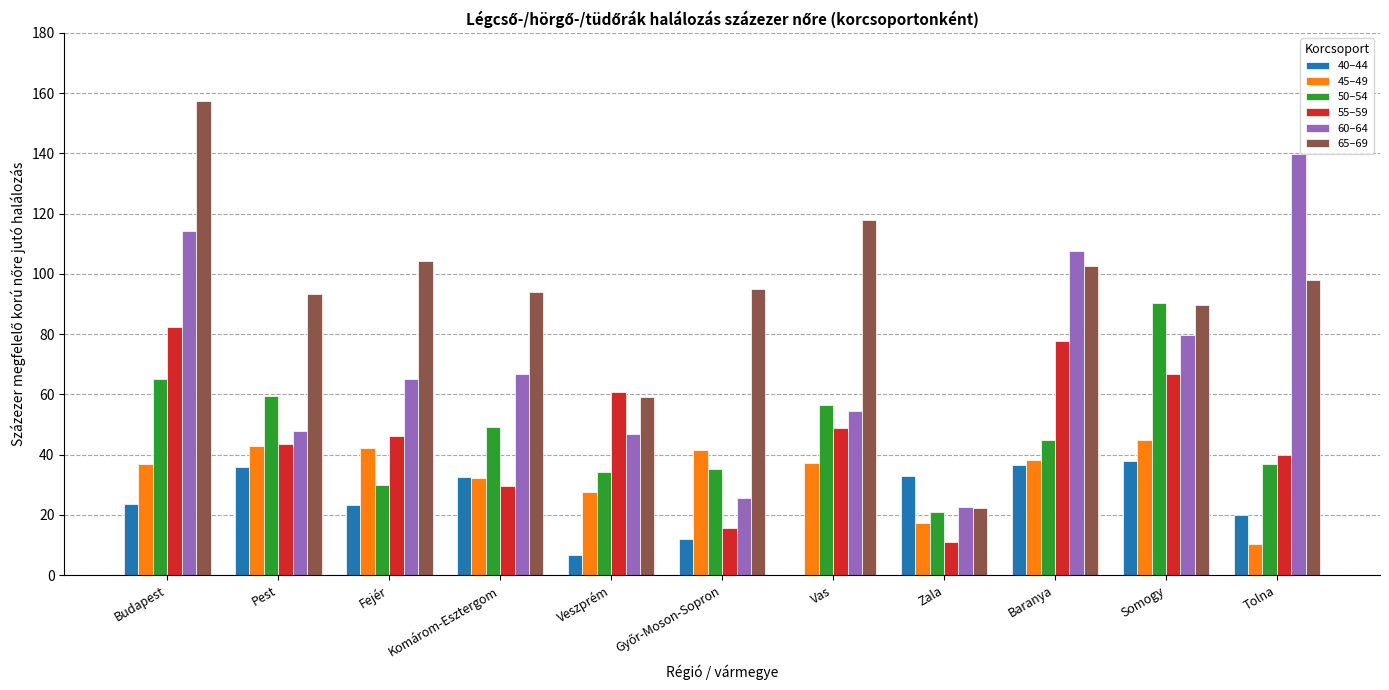

At which category is the sum across all series the highest?

Budapest